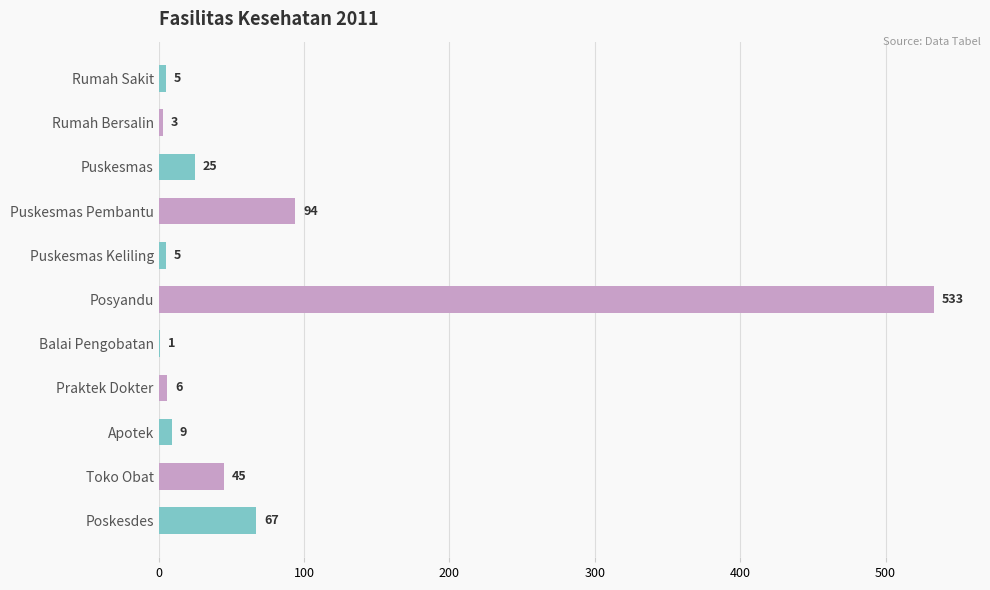

The value at Rumah Sakit is 5. True or false?

True